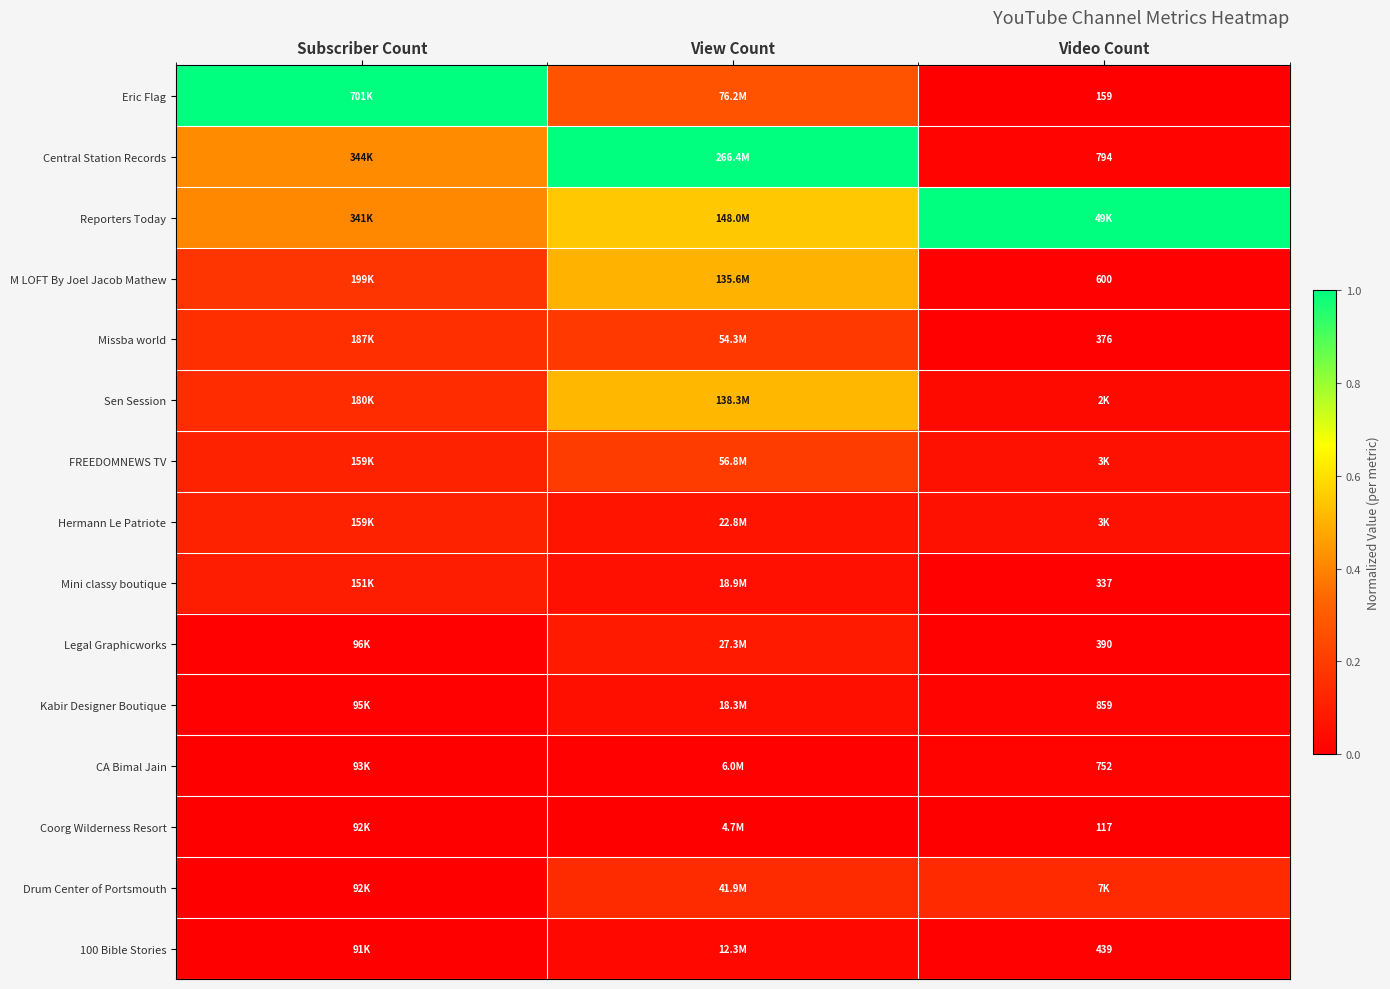

At Video Count, list the series in order from smallest to largest.

Coorg Wilderness Resort, Eric Flag, Mini classy boutique, Missba world, Legal Graphicworks, 100 Bible Stories, M LOFT By Joel Jacob Mathew, CA Bimal Jain, Central Station Records, Kabir Designer Boutique, Sen Session, Hermann Le Patriote, FREEDOMNEWS TV, Drum Center of Portsmouth, Reporters Today